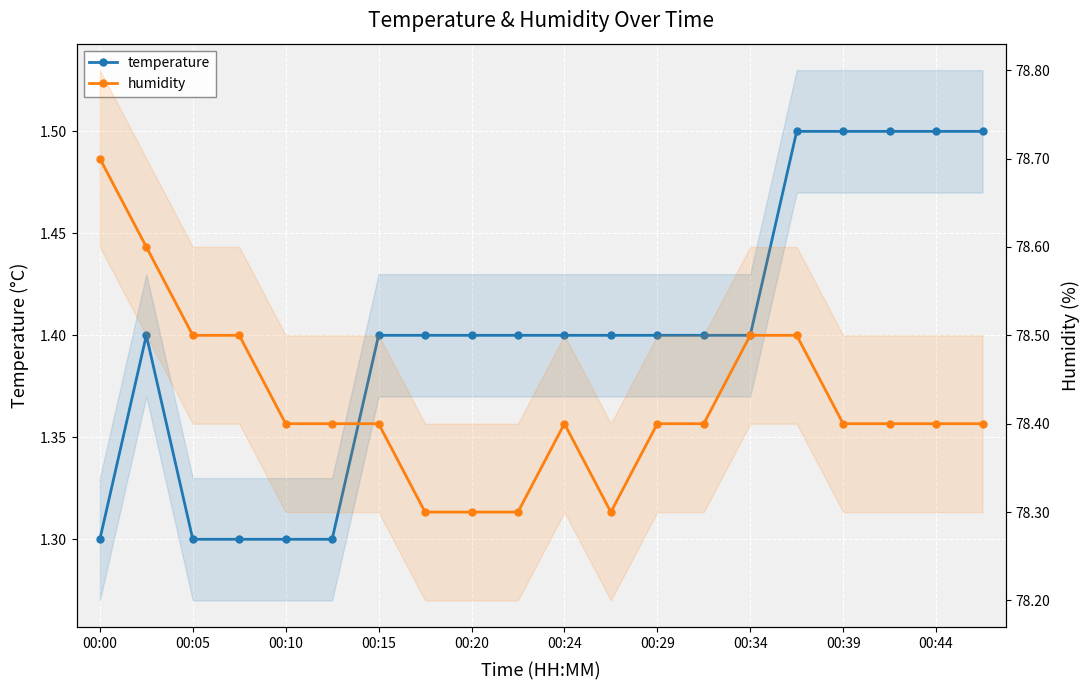

True or false: temperature and humidity intersect in this chart.

False